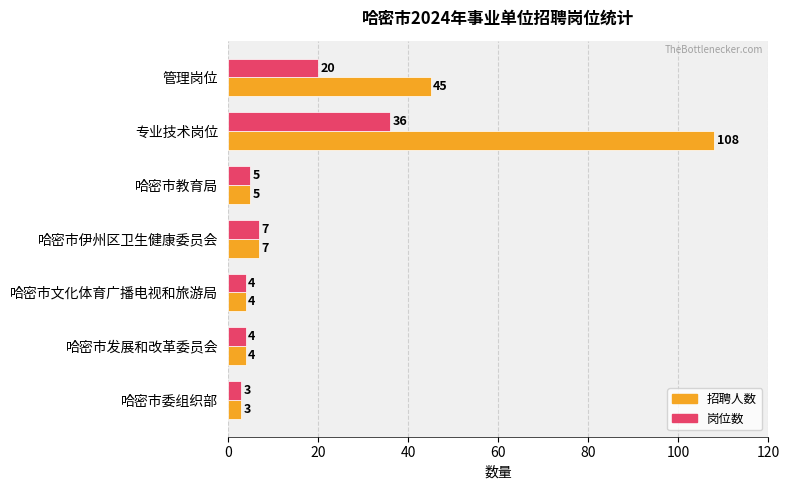

What are all the series names shown in the legend?

招聘人数, 岗位数